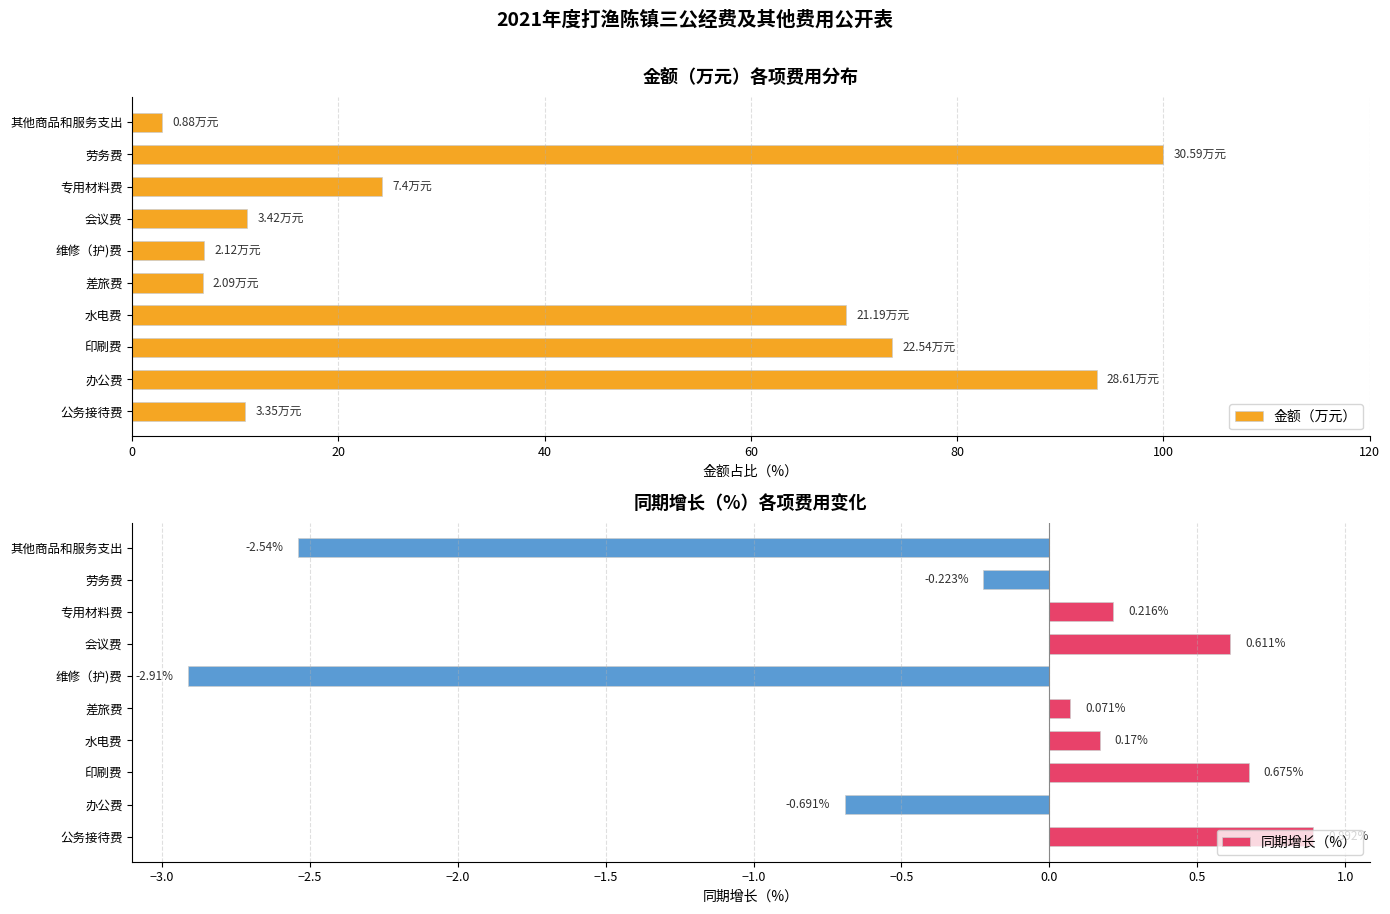

What are all the series names shown in the legend?

金额（万元）, 同期增长（%）